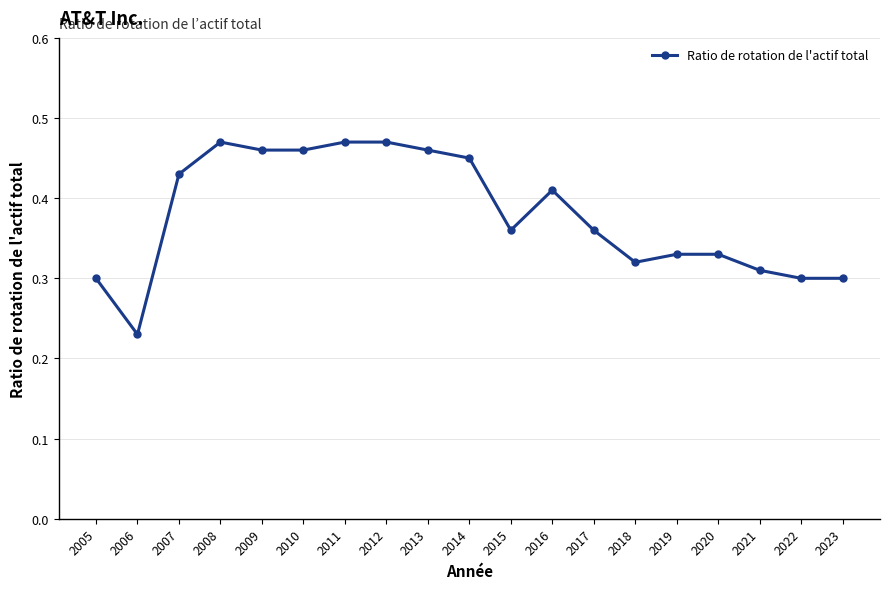

How many values are between 0 and 1?

19